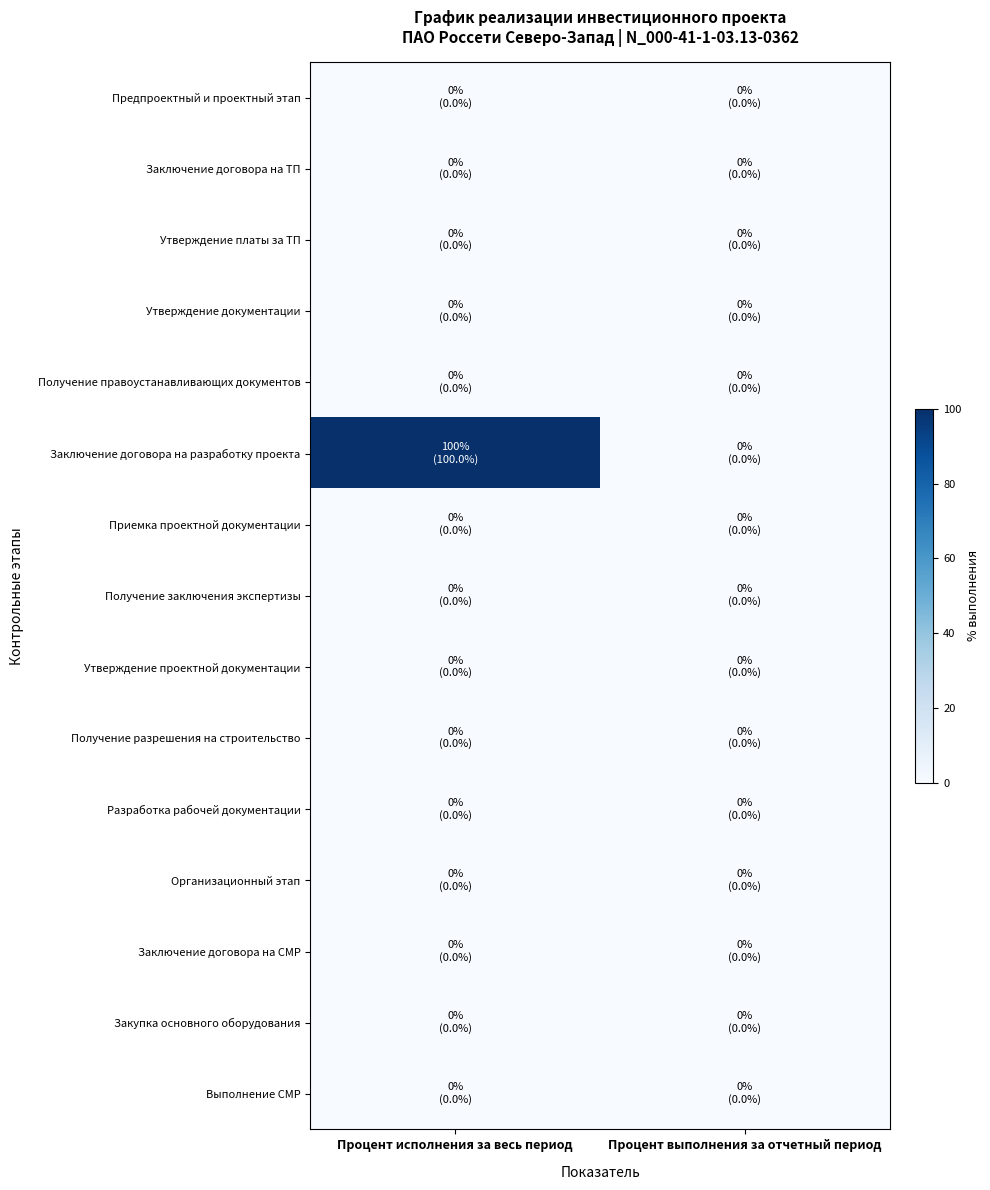

Reading left to right, extract all data points from this chart.

Предпроектный и проектный этап: Процент исполнения за весь период=0	Процент выполнения за отчетный период=0
Заключение договора на ТП: Процент исполнения за весь период=0	Процент выполнения за отчетный период=0
Утверждение платы за ТП: Процент исполнения за весь период=0	Процент выполнения за отчетный период=0
Утверждение документации: Процент исполнения за весь период=0	Процент выполнения за отчетный период=0
Получение правоустанавливающих документов: Процент исполнения за весь период=0	Процент выполнения за отчетный период=0
Заключение договора на разработку проекта: Процент исполнения за весь период=100	Процент выполнения за отчетный период=0
Приемка проектной документации: Процент исполнения за весь период=0	Процент выполнения за отчетный период=0
Получение заключения экспертизы: Процент исполнения за весь период=0	Процент выполнения за отчетный период=0
Утверждение проектной документации: Процент исполнения за весь период=0	Процент выполнения за отчетный период=0
Получение разрешения на строительство: Процент исполнения за весь период=0	Процент выполнения за отчетный период=0
Разработка рабочей документации: Процент исполнения за весь период=0	Процент выполнения за отчетный период=0
Организационный этап: Процент исполнения за весь период=0	Процент выполнения за отчетный период=0
Заключение договора на СМР: Процент исполнения за весь период=0	Процент выполнения за отчетный период=0
Закупка основного оборудования: Процент исполнения за весь период=0	Процент выполнения за отчетный период=0
Выполнение СМР: Процент исполнения за весь период=0	Процент выполнения за отчетный период=0